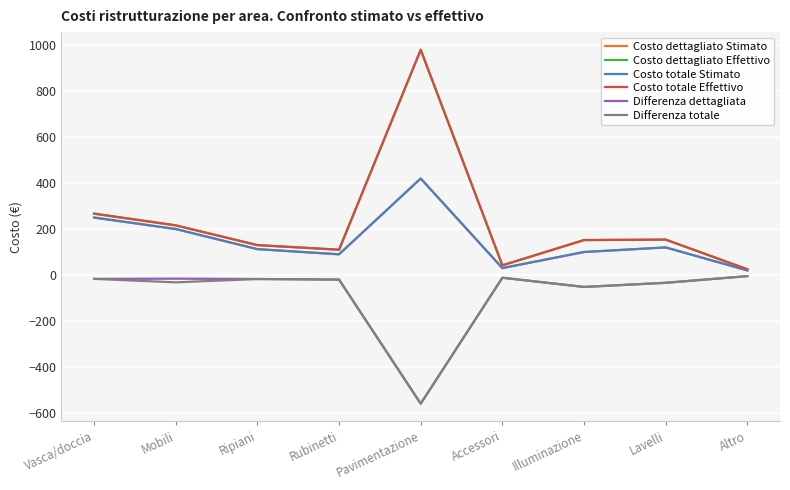

What is the difference between the second highest and second lowest values in the Costo totale Effettivo series?

225.0